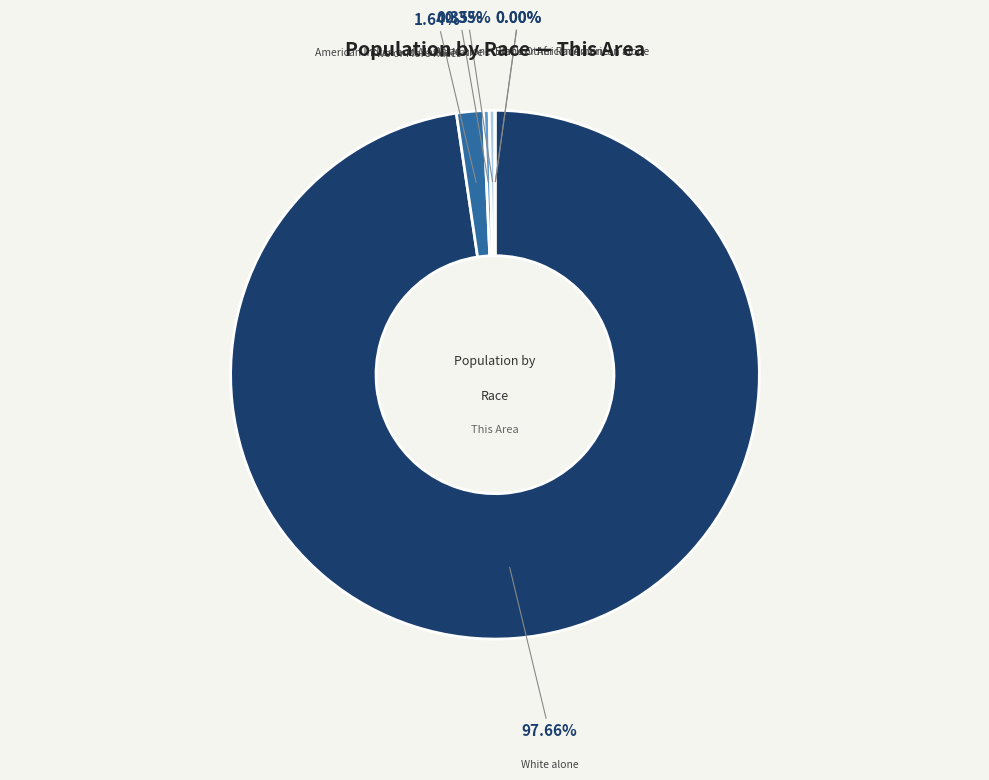

Rank the categories by value from highest to lowest.

White alone, Two or More Races, American Indian and Alaska Native, Asian alone, Black or African American alone, Some Other Race alone